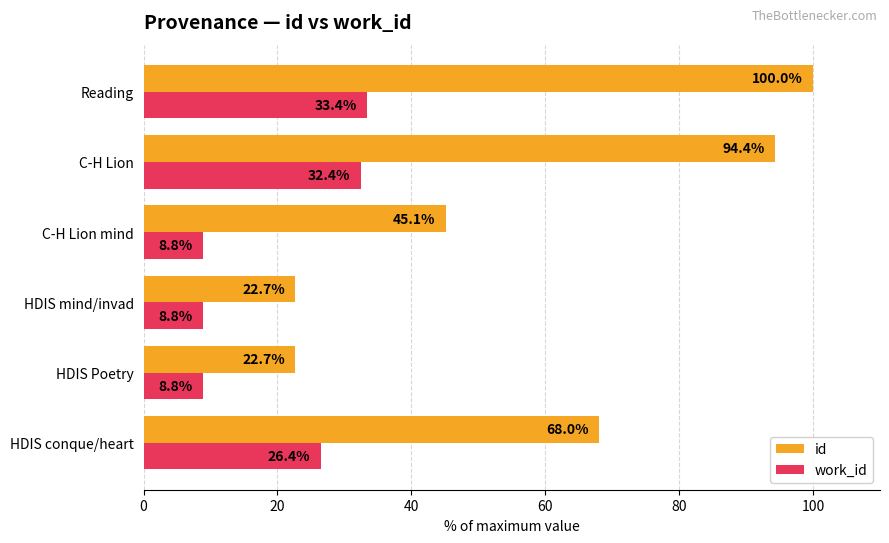

What is the difference between the maximum and second lowest values in the work_id series?

24.6